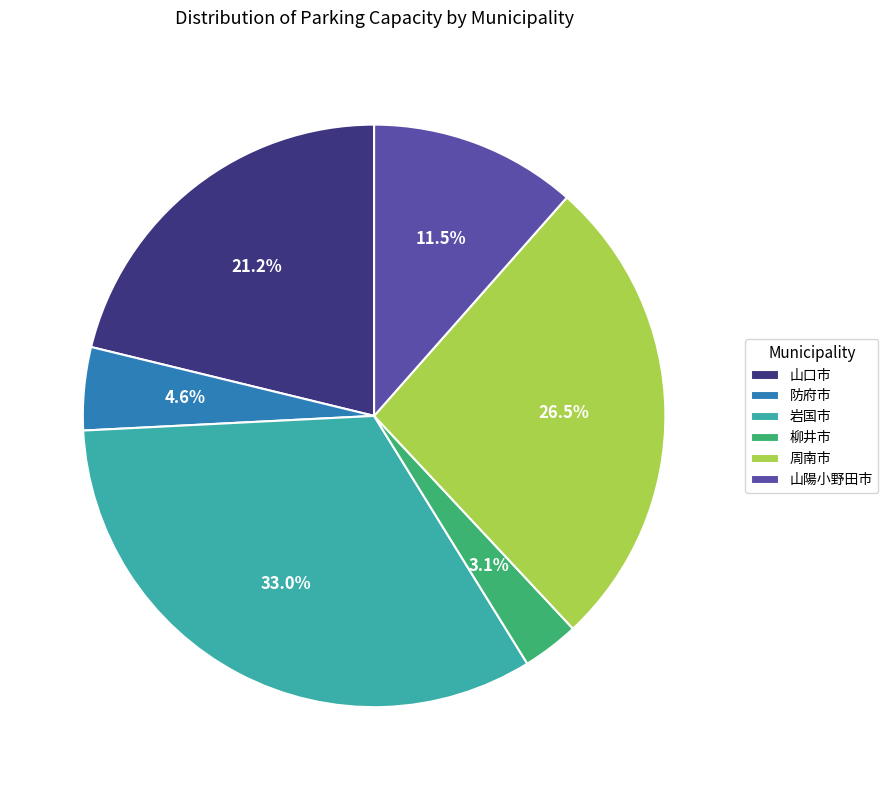

Is the sum of 柳井市 and 岩国市 greater than half?

No